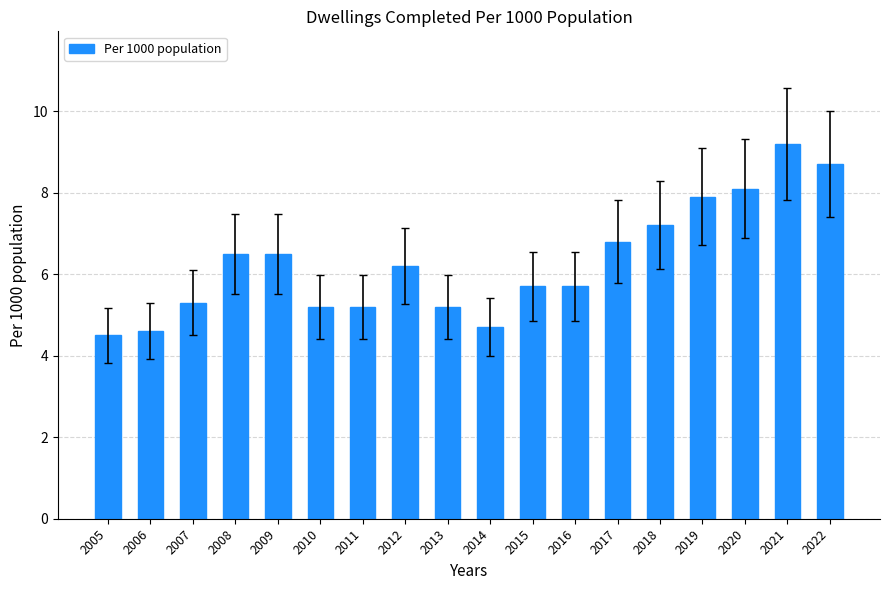

Count the number of data series in this chart.

1